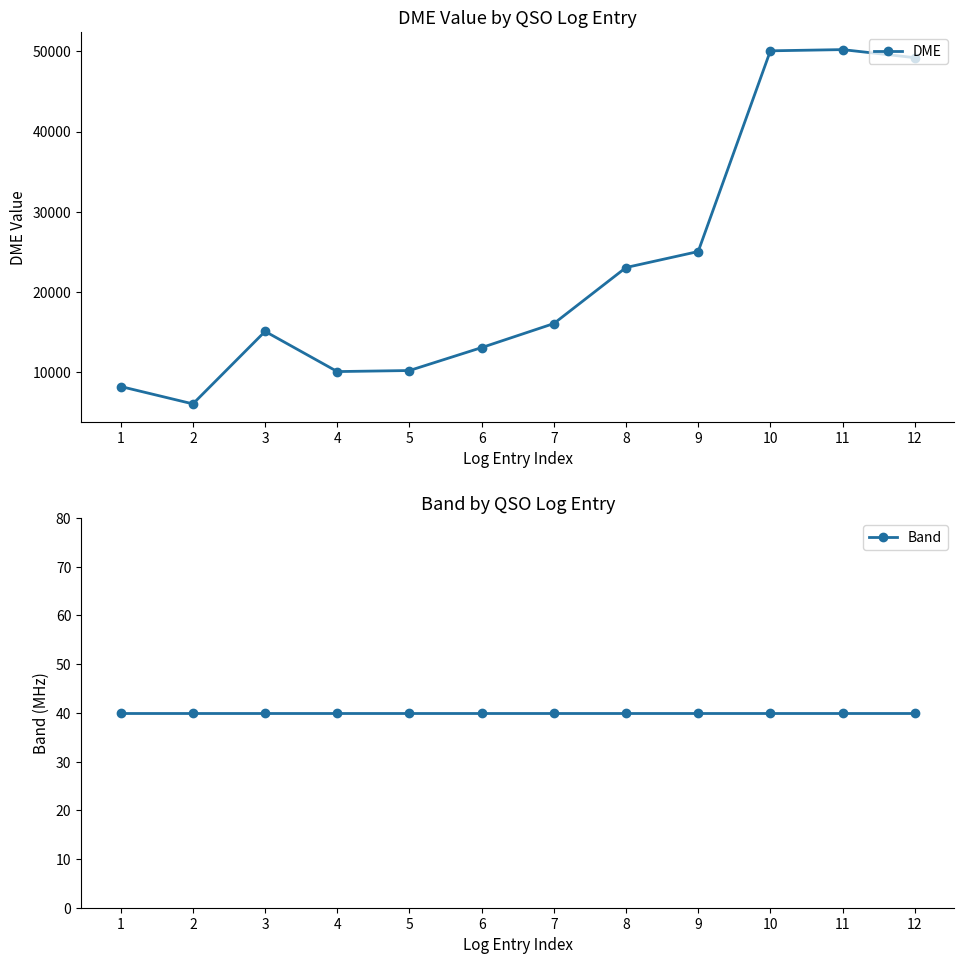

What is the difference between the DME values at 8 and 7?

6993